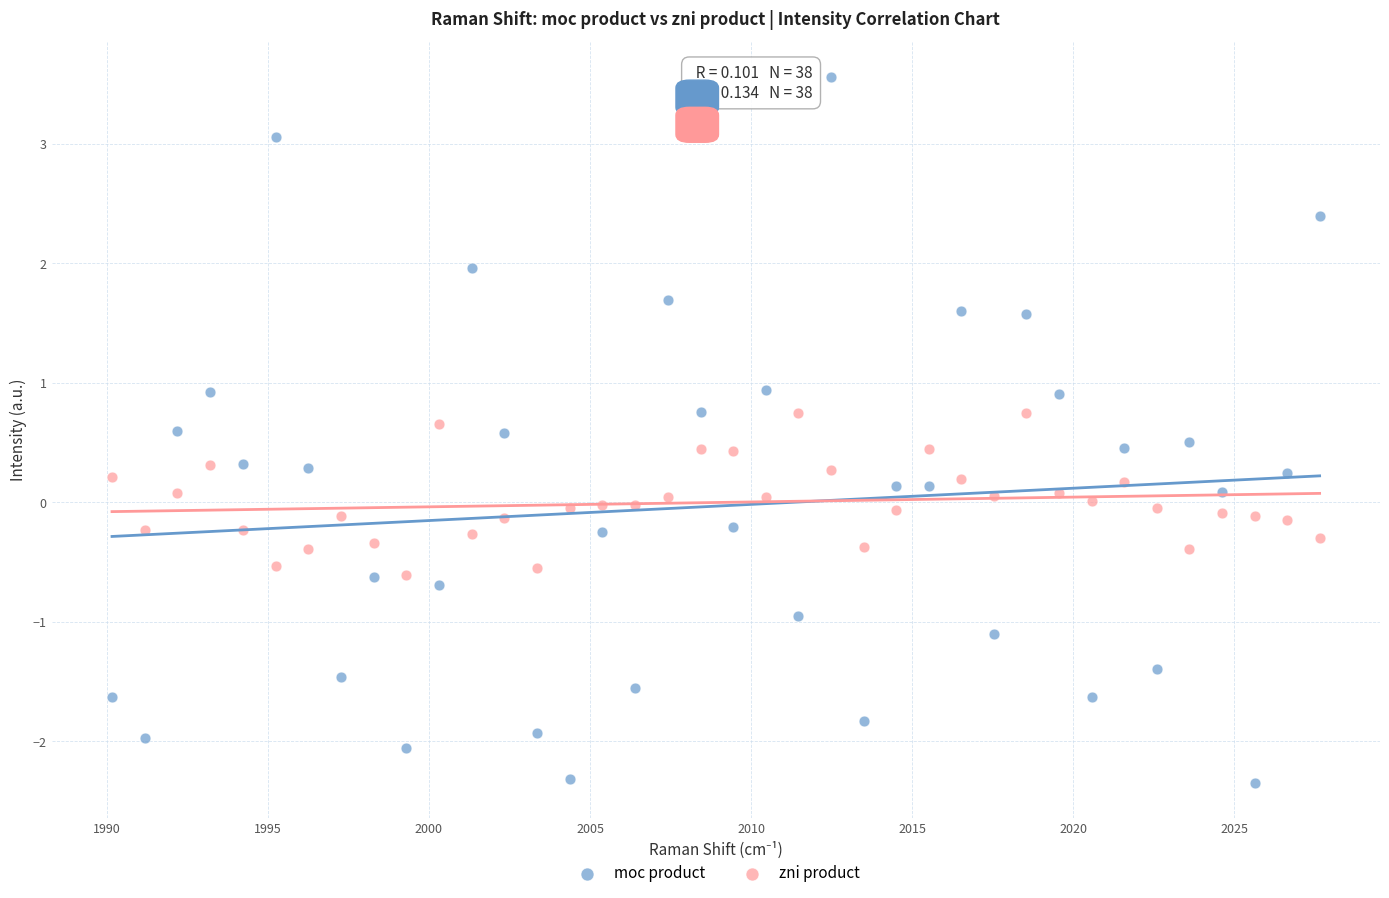

Across all data points, what is the range of Y values (max minus min)?

5.9